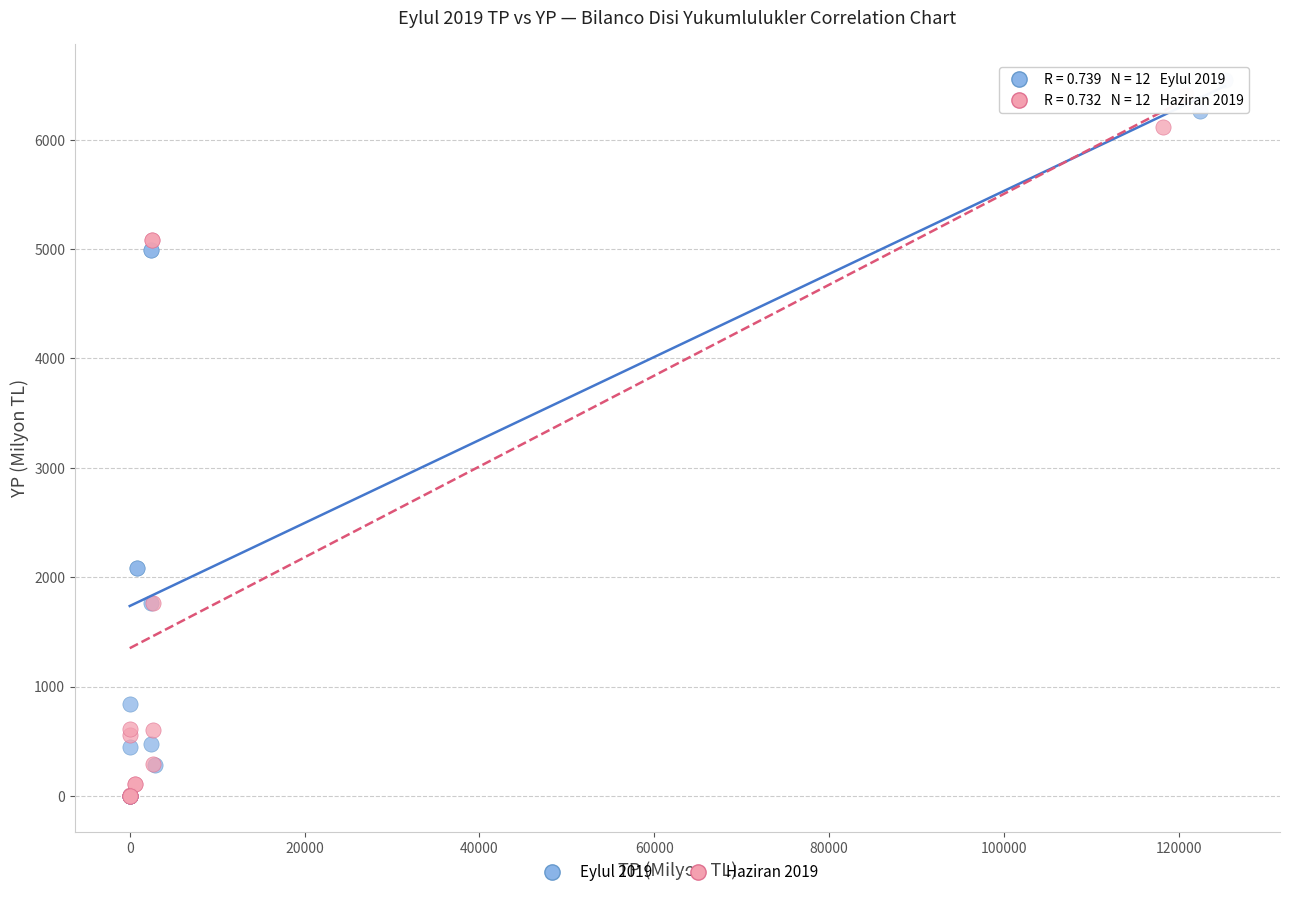

Which series reaches the maximum Y coordinate?

Eylul 2019